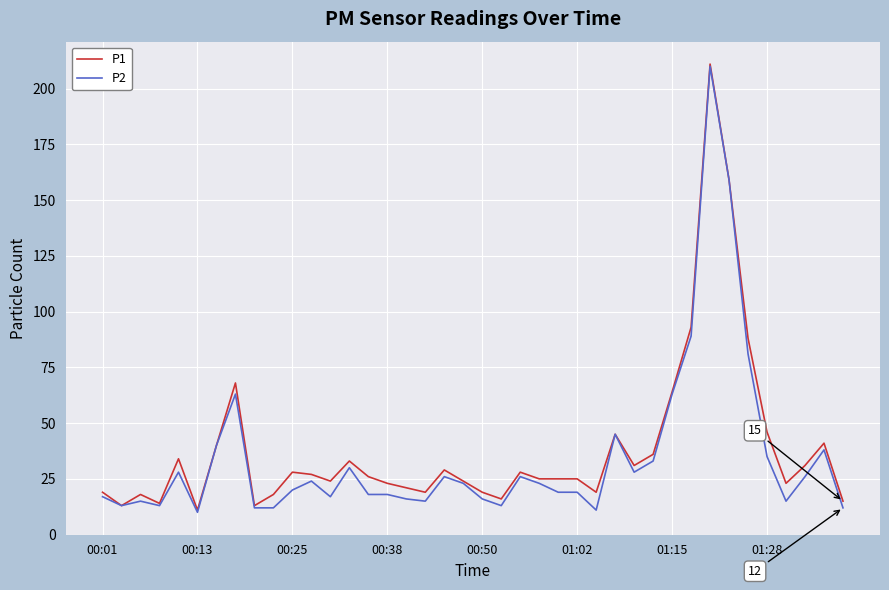

What is the greatest value displayed?

211